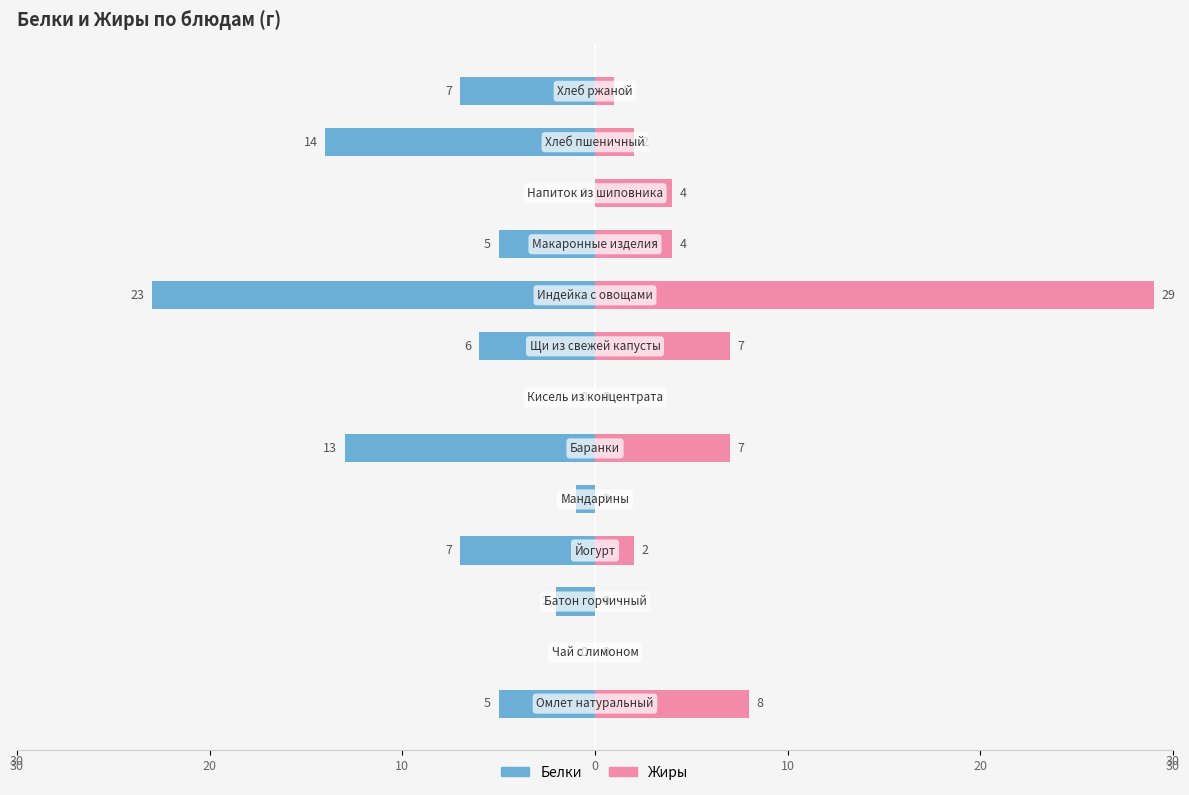

True or false: Белки has a value of -2 at 12.

False